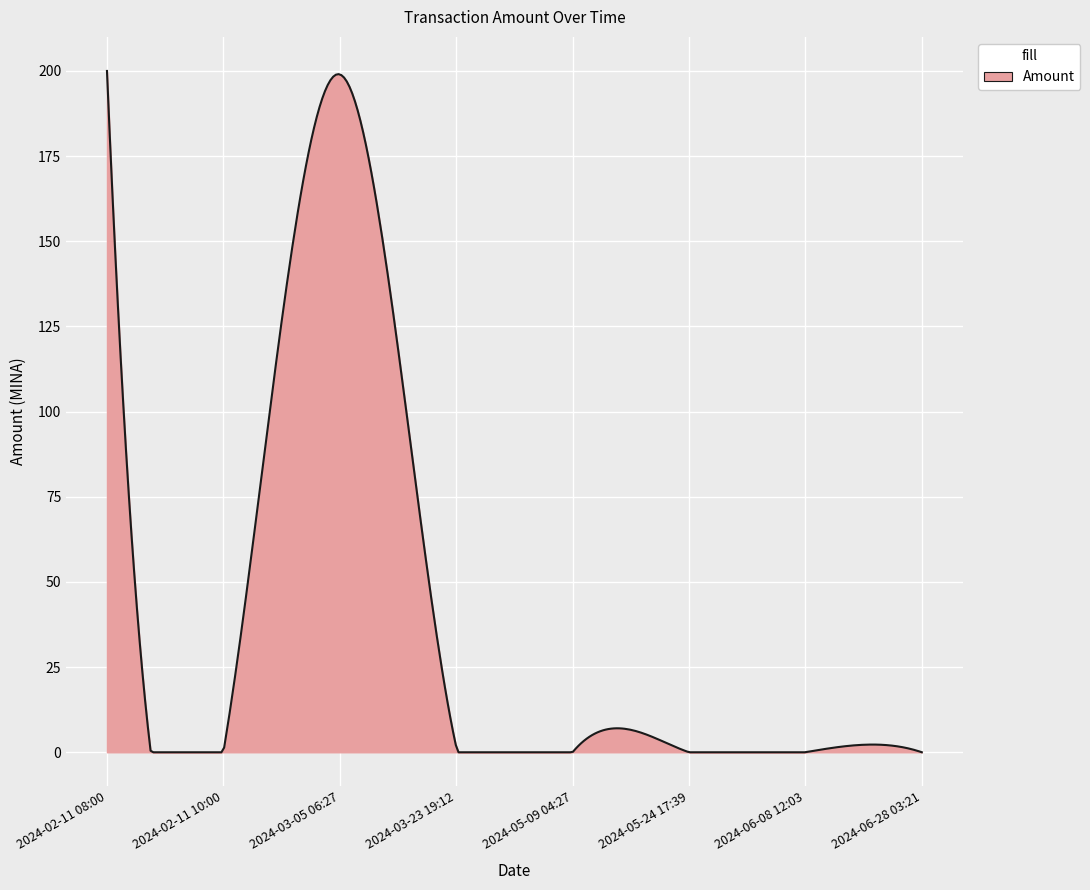

What is the average value?

38.4